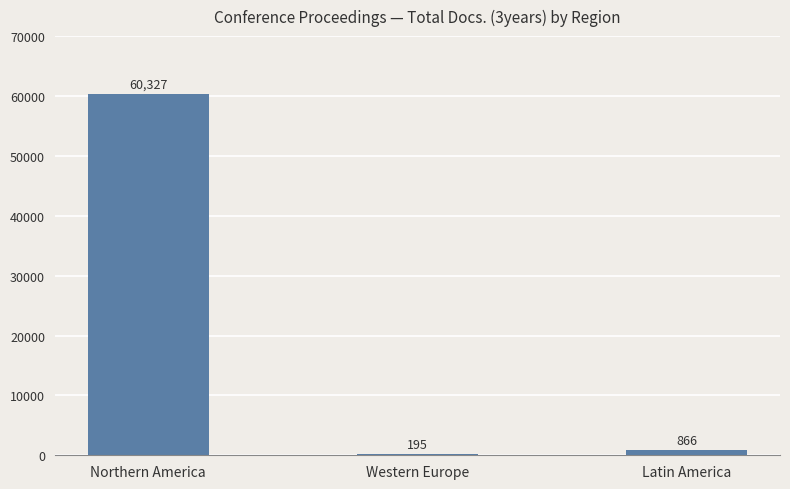

What is the greatest value displayed?

60327